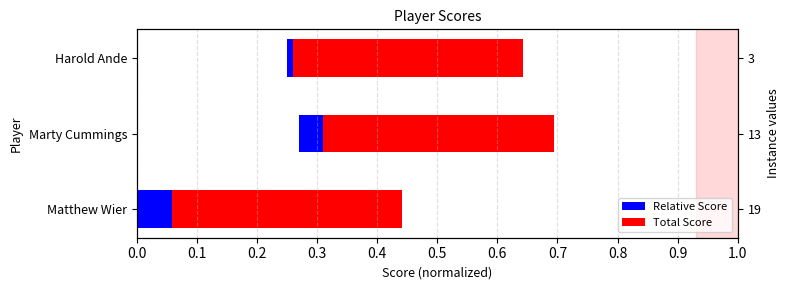

How many groups of bars are there?

3